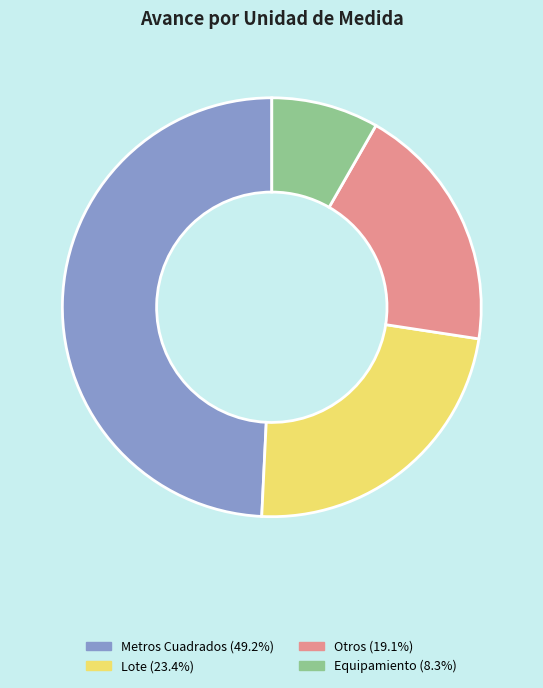

Is there a majority slice in this chart?

No